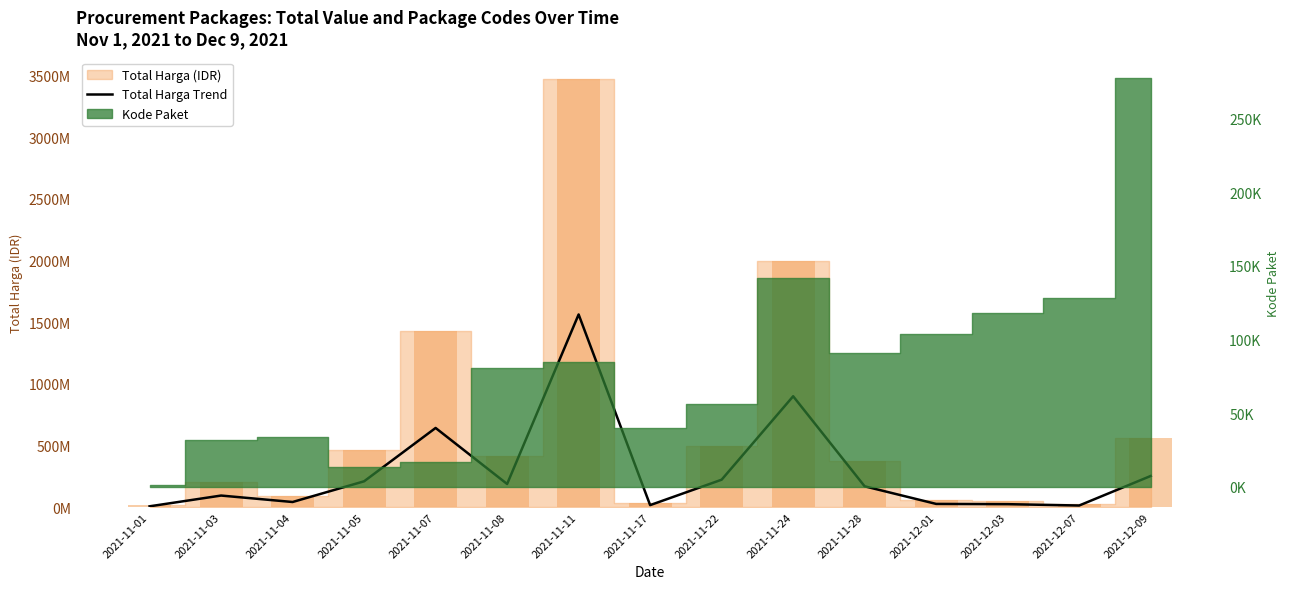

Rank the categories by value from highest to lowest.

2021-11-11, 2021-11-24, 2021-11-07, 2021-12-09, 2021-11-22, 2021-11-05, 2021-11-08, 2021-11-28, 2021-11-03, 2021-11-04, 2021-12-01, 2021-12-03, 2021-11-17, 2021-12-07, 2021-11-01